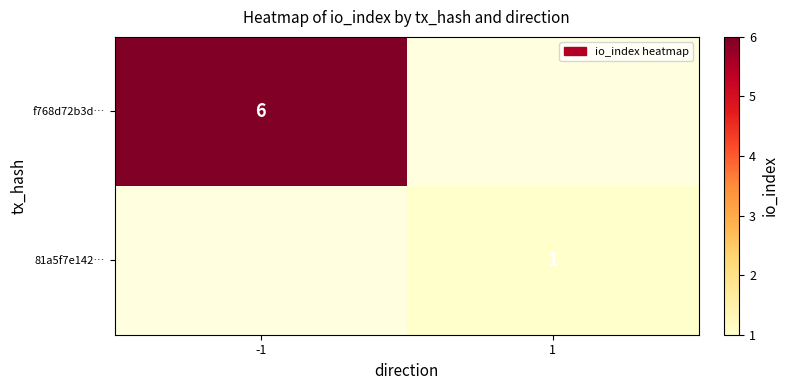

True or false: 81a5f7e142… has a value of 0.7 at 1.

False